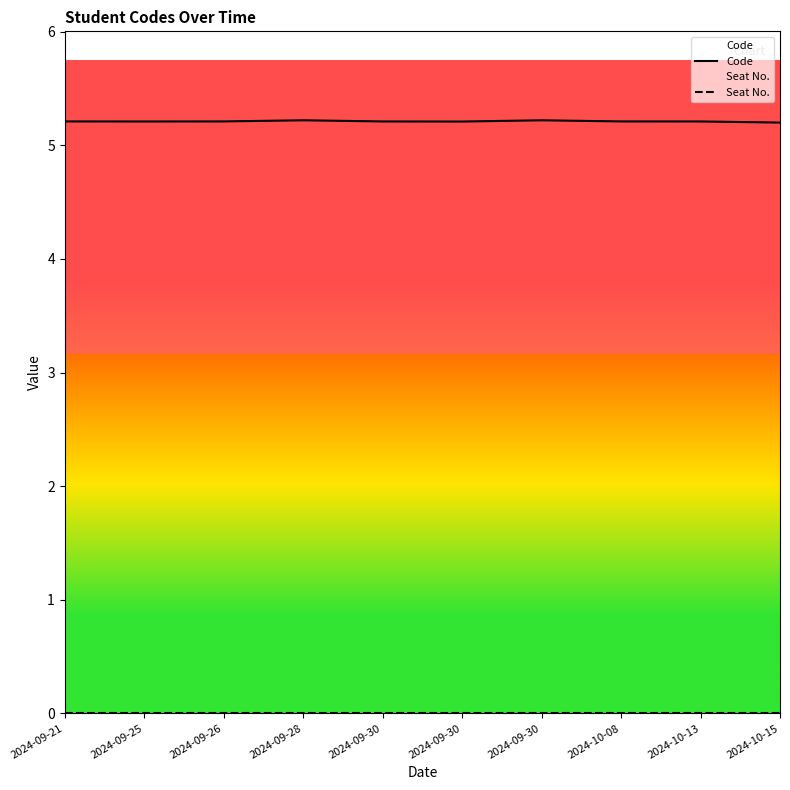

Count the Code values in the range 5 to 6.

10